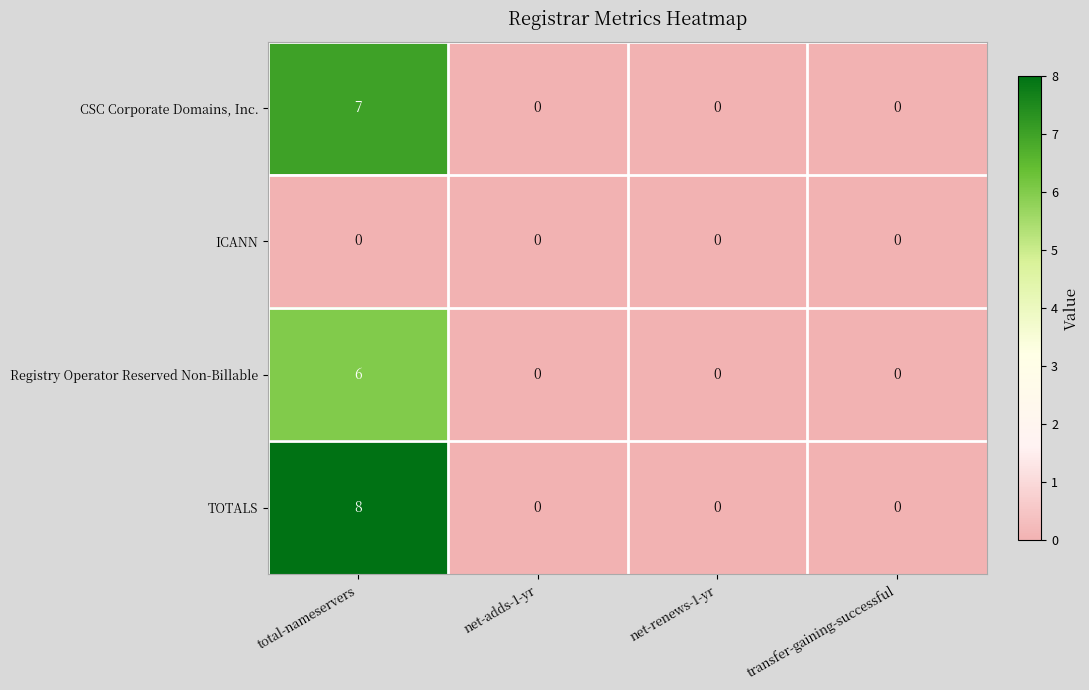

What is the difference between the maximum and minimum values in the TOTALS series?

8